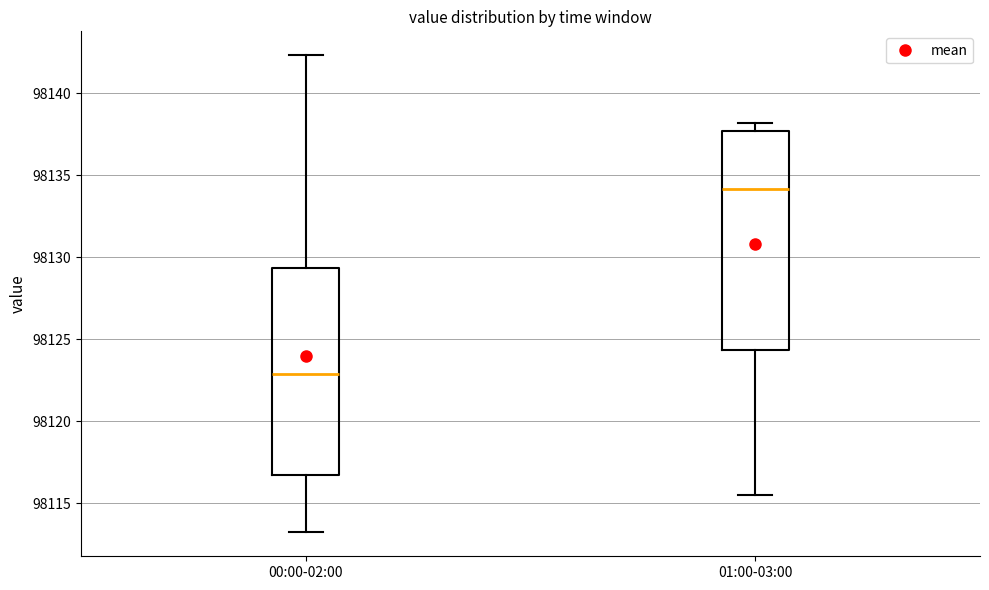

Comparing the boxes themselves (not the whiskers), which one is the tallest?

01:00-03:00